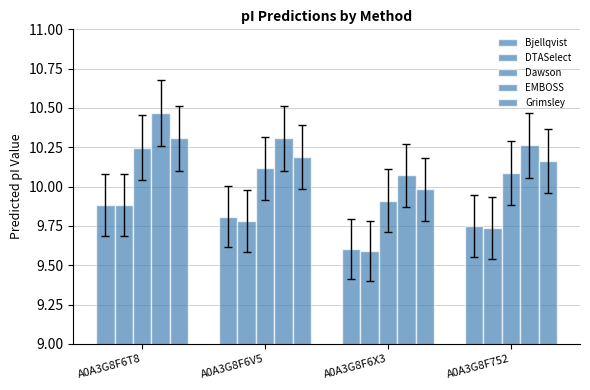

Which category has the lowest value in the Dawson series?

A0A3G8F6X3